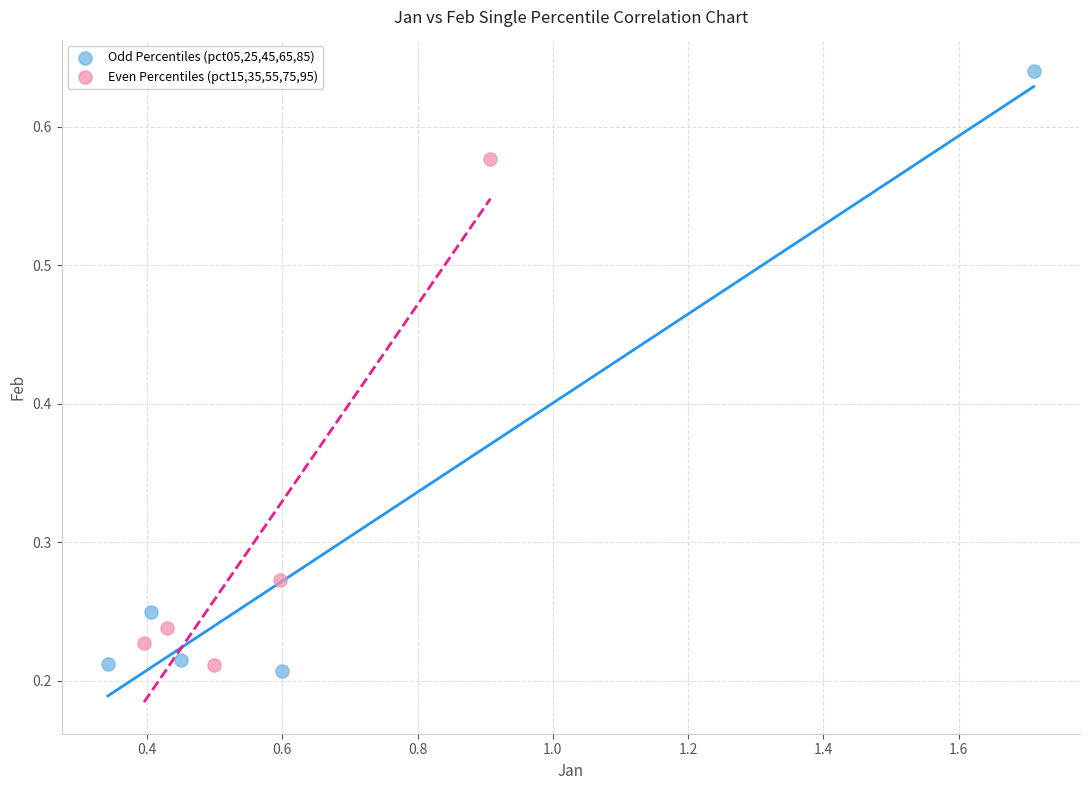

Which series contains the highest Y value?

Odd Percentiles (pct05,25,45,65,85)